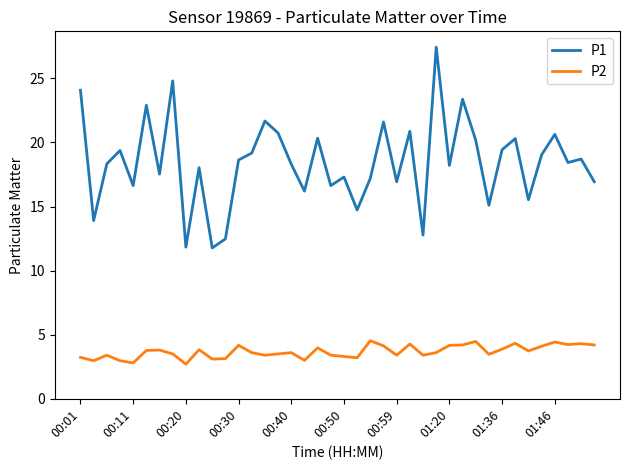

True or false: P2 and P1 intersect in this chart.

False